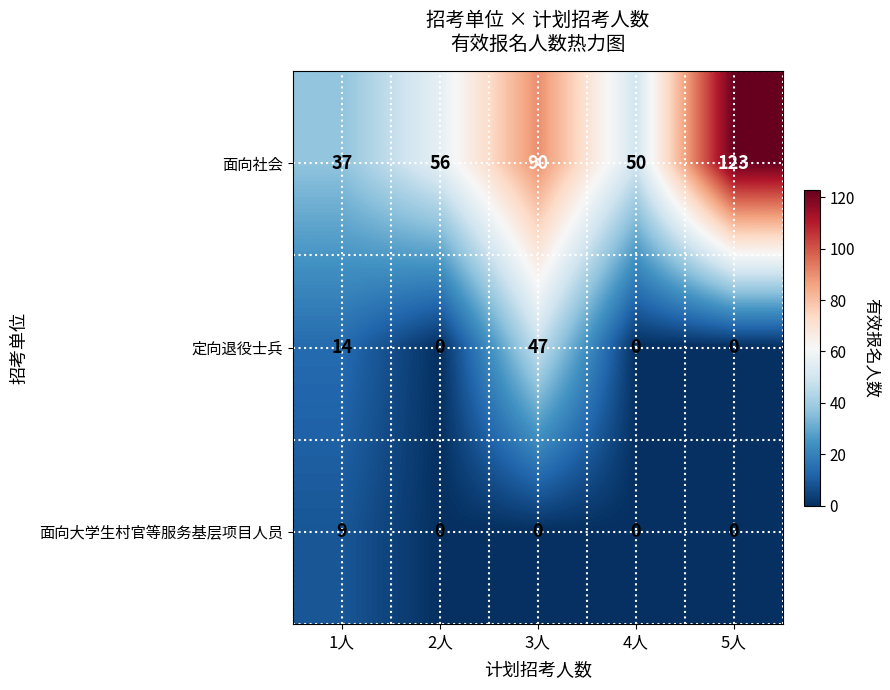

How many 定向退役士兵 values are between 0 and 14?

4